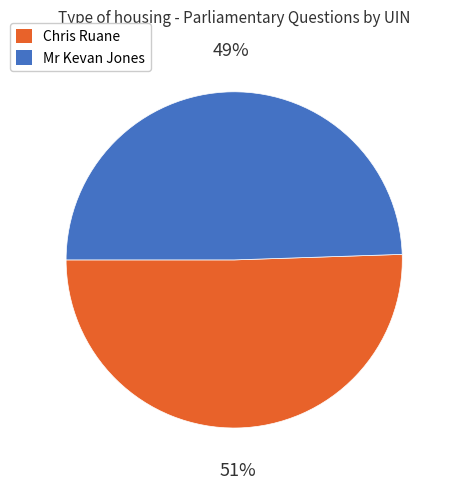

To the nearest percent, what is the combined percentage of Chris Ruane and Mr Kevan Jones?

100%